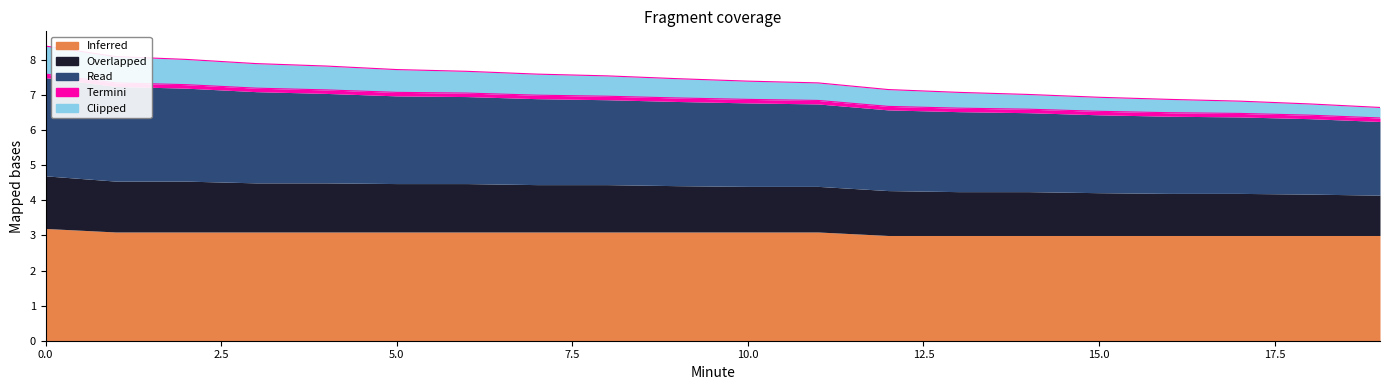

What is the spread (max minus min) of values at 0?

3.1